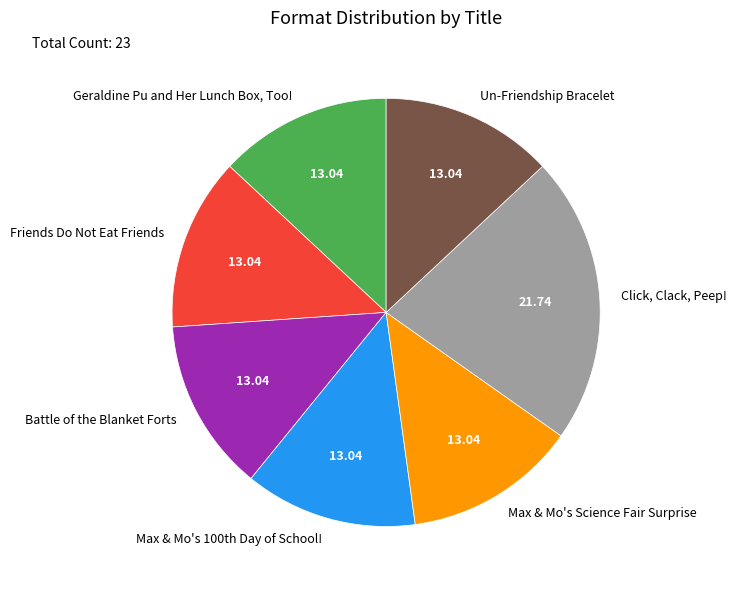

Is the sum of Friends Do Not Eat Friends and Geraldine Pu and Her Lunch Box, Too! greater than half?

No